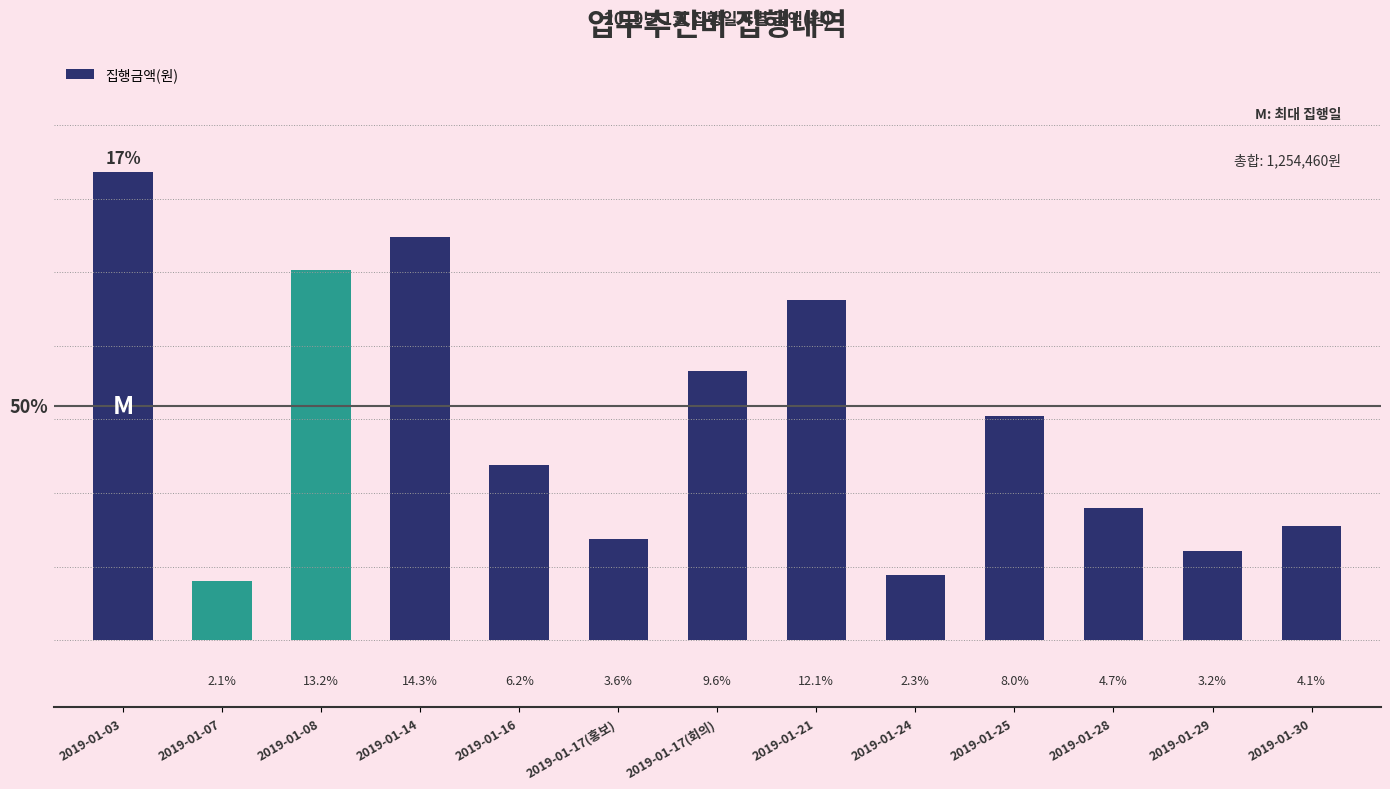

What is the label of the 13th bar from the left?

2019-01-30